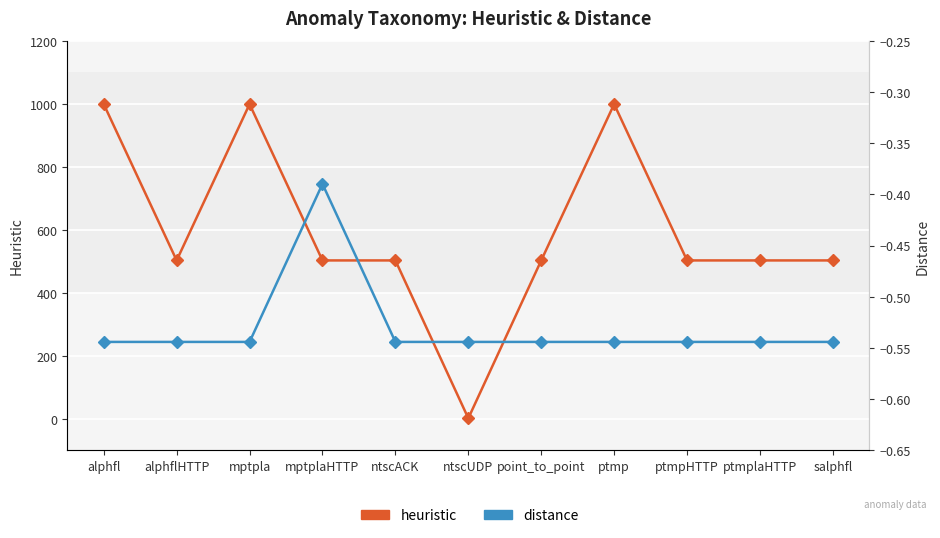

What is the label of the 4th point from the left?

mptplaHTTP